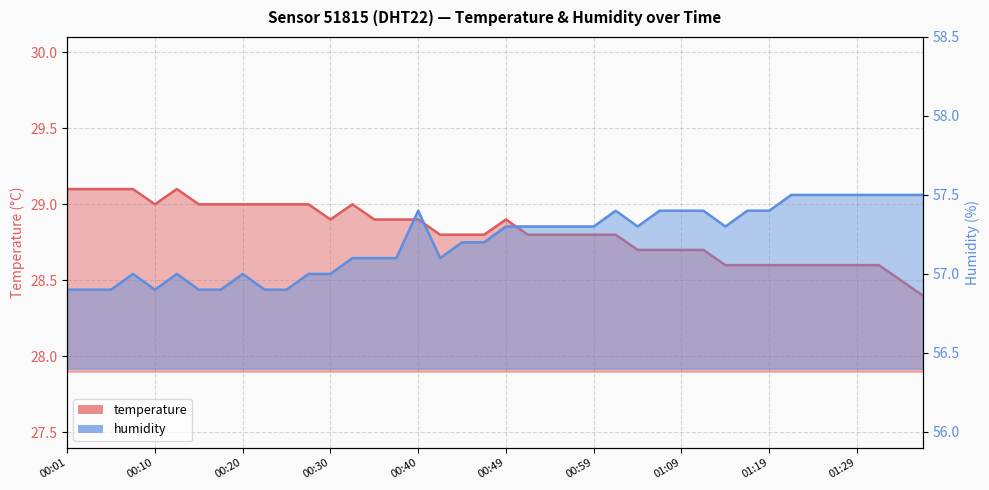

How many data points in humidity are above 57?

27